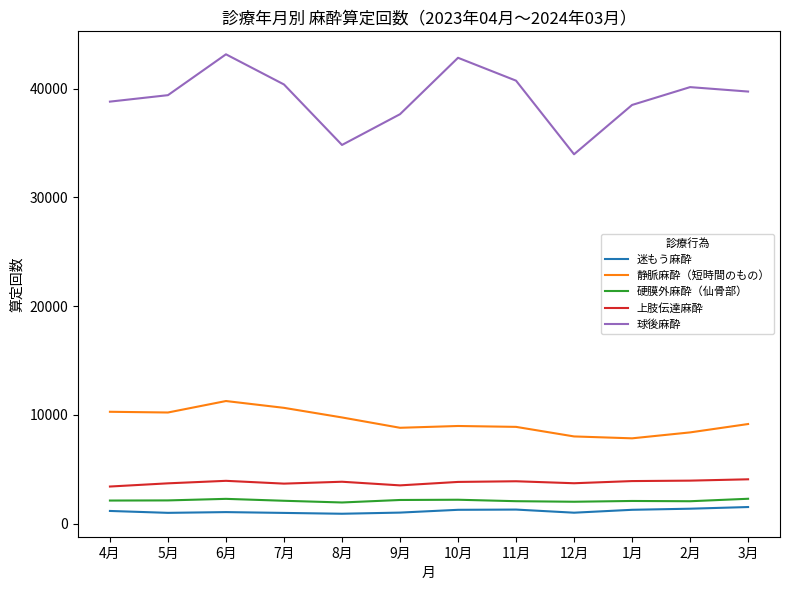

Which series has the largest total across all categories?

球後麻酔